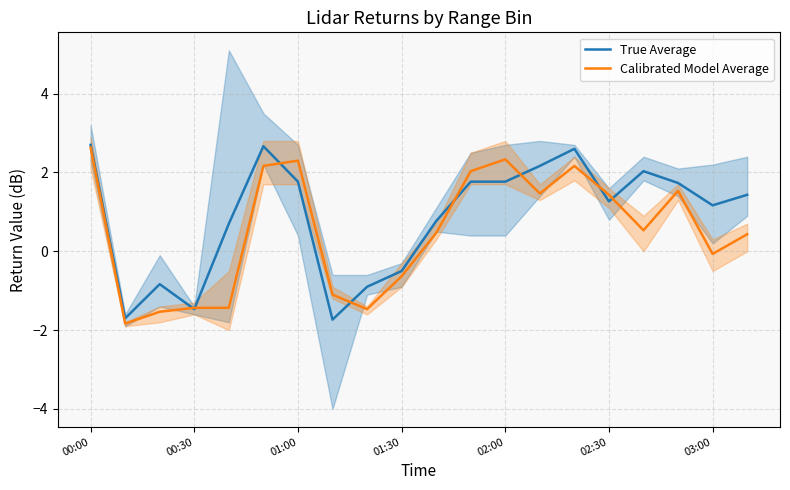

What is the difference between the maximum and minimum values in the Calibrated Model Average series?

4.5